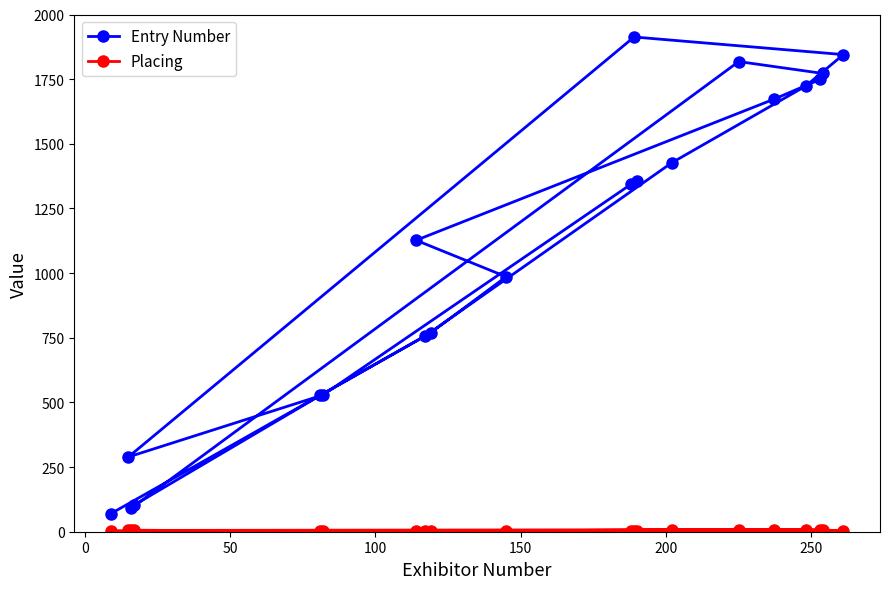

Which series has the widest spread of values?

Entry Number